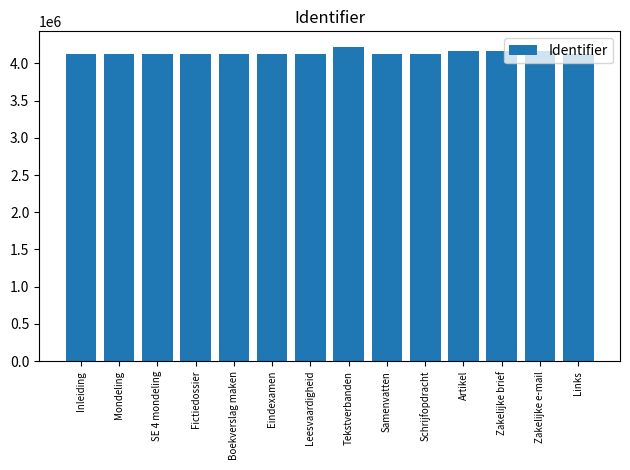

What is the difference between the values at Samenvatten and Schrijfopdracht?

1